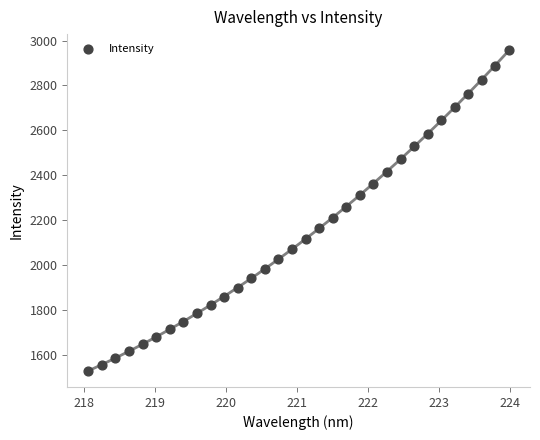

What is the range of X values (max minus min)?

5.9